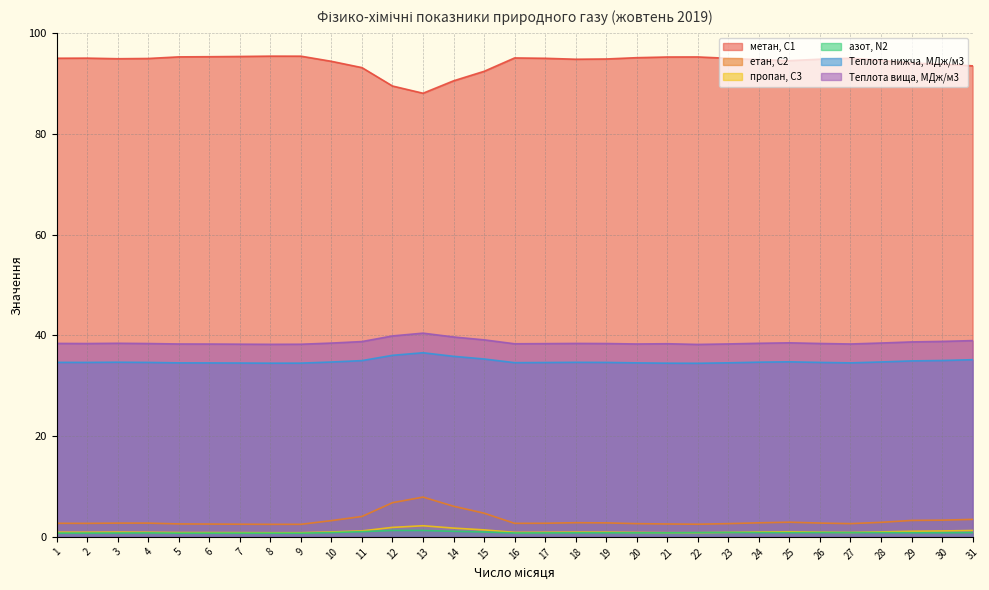

Which category has the lowest value in the пропан, С3 series?

8